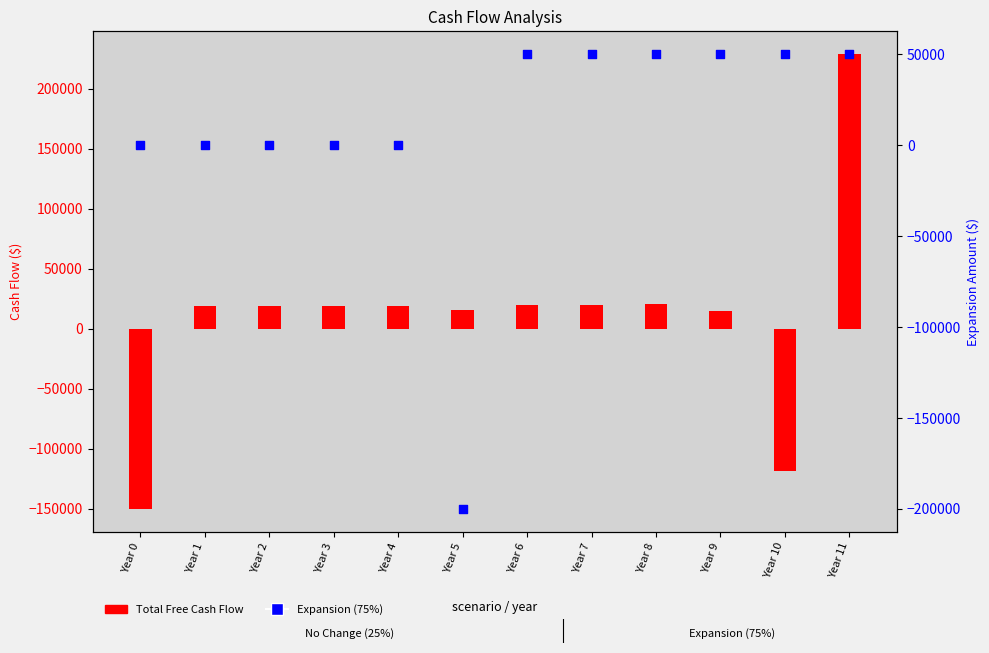

Which series has the largest total across all categories?

Total Free Cash Flow